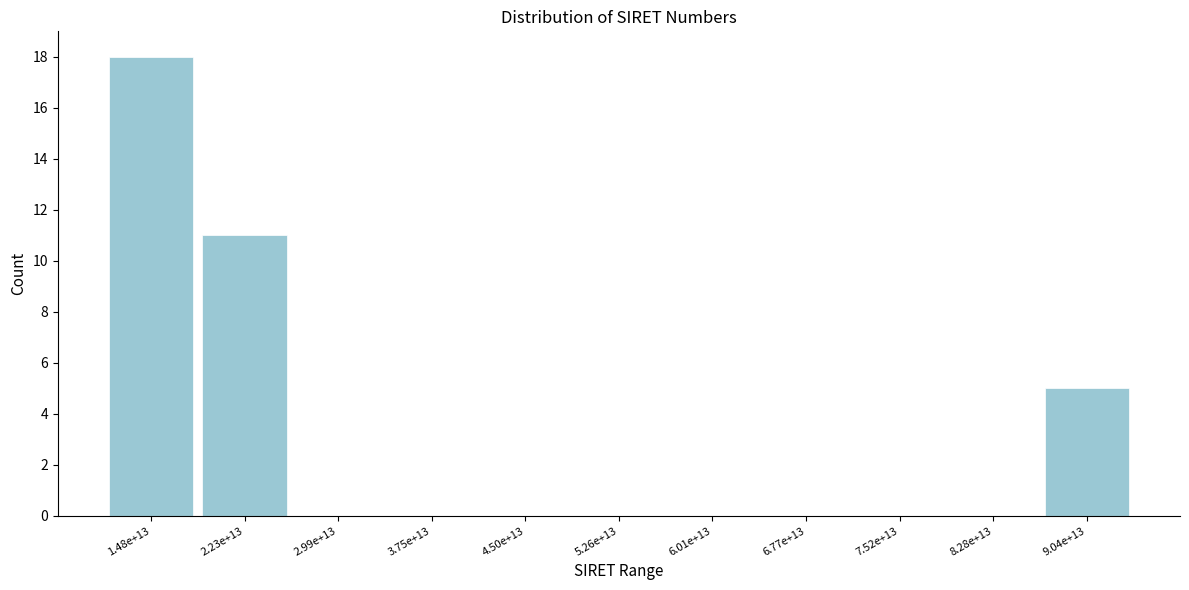

The value at 8.28e+13 is 0. True or false?

True